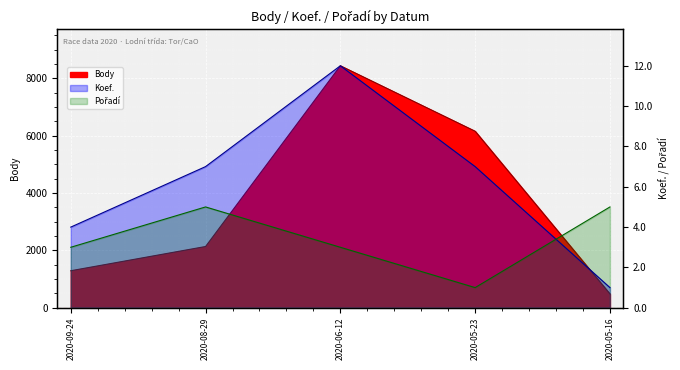

At which category does Pořadí reach its first local peak?

2020-08-29